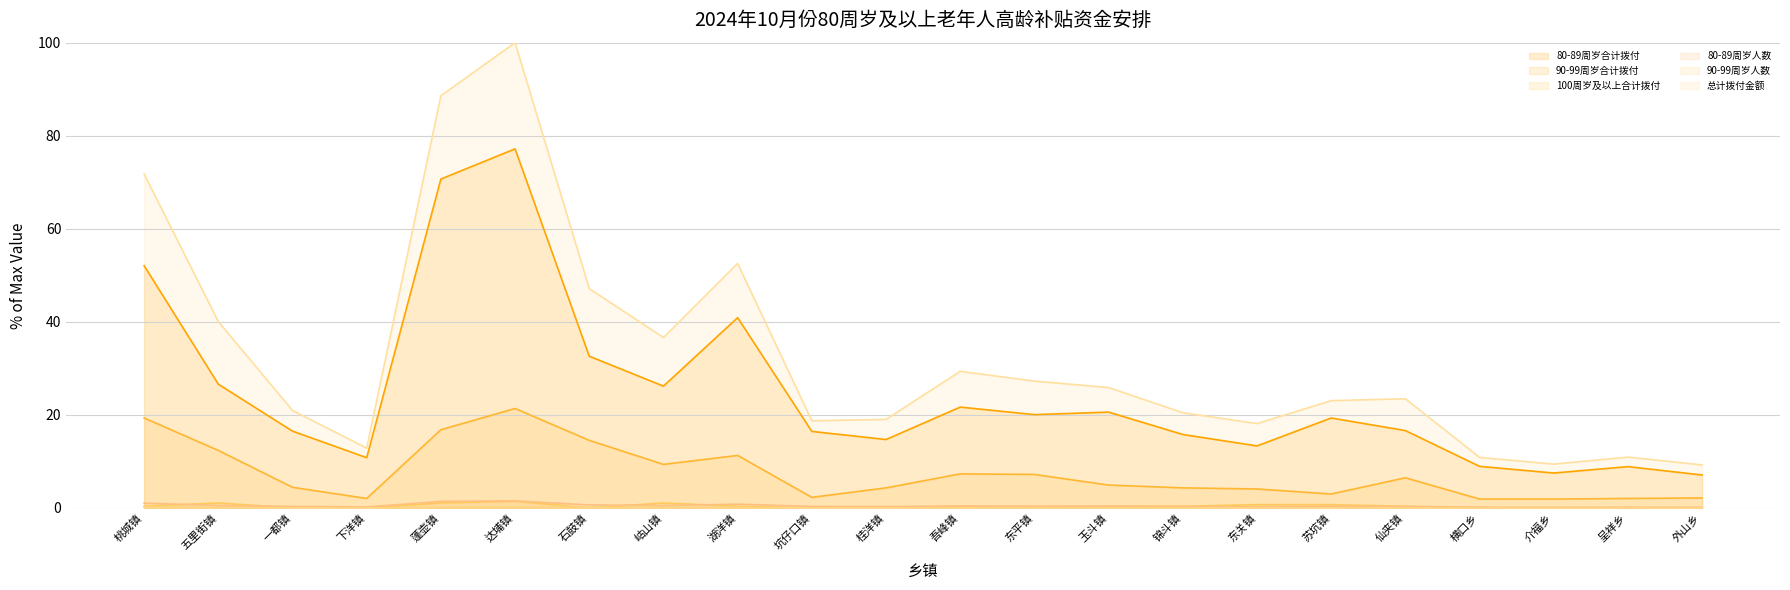

What is the label of the 7th point from the right?

东关镇